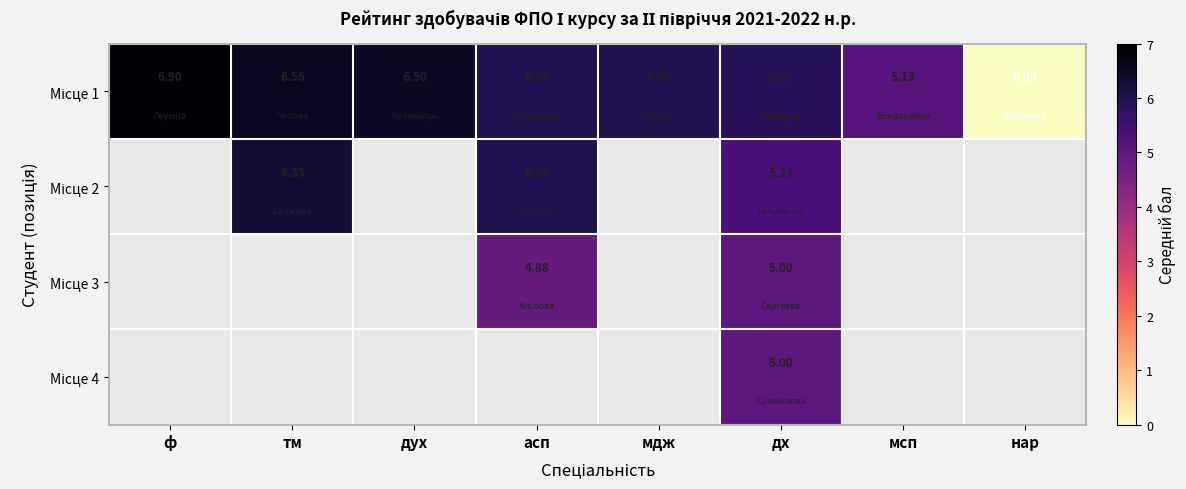

How many data points in Місце 1 are less than 6?

3